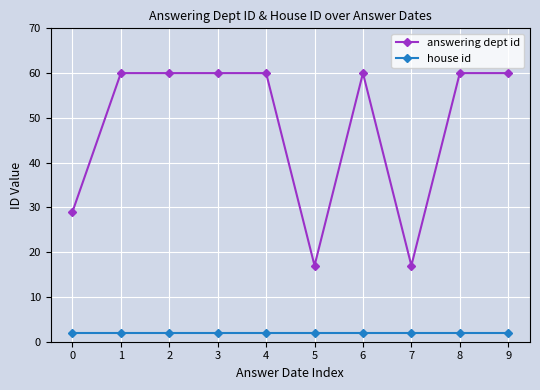

What is the approximate value of answering dept id at 5?

17